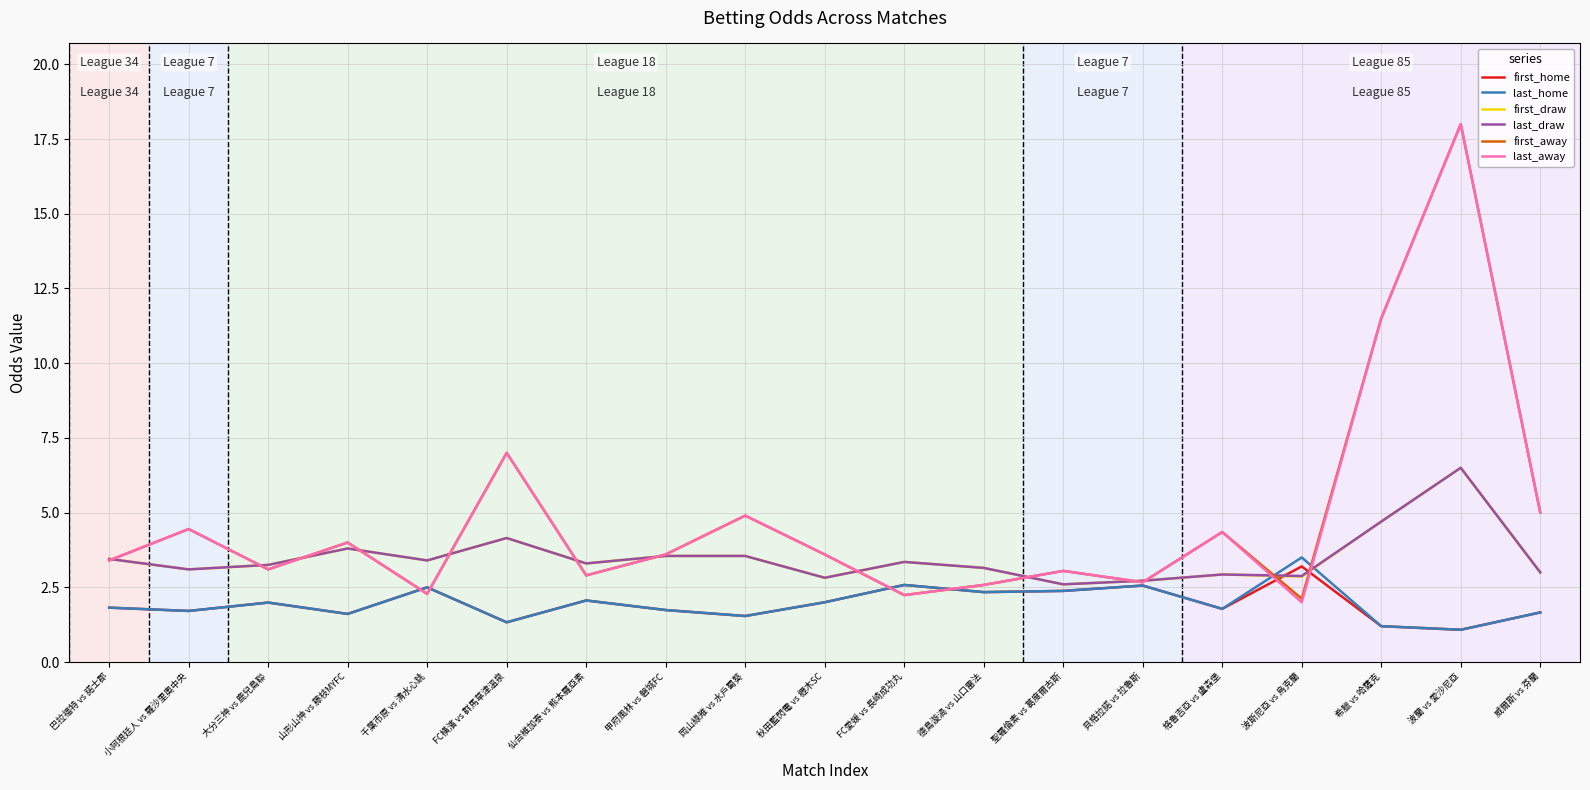

What position from the left is FC橫濱 vs 群馬草津溫泉?

6